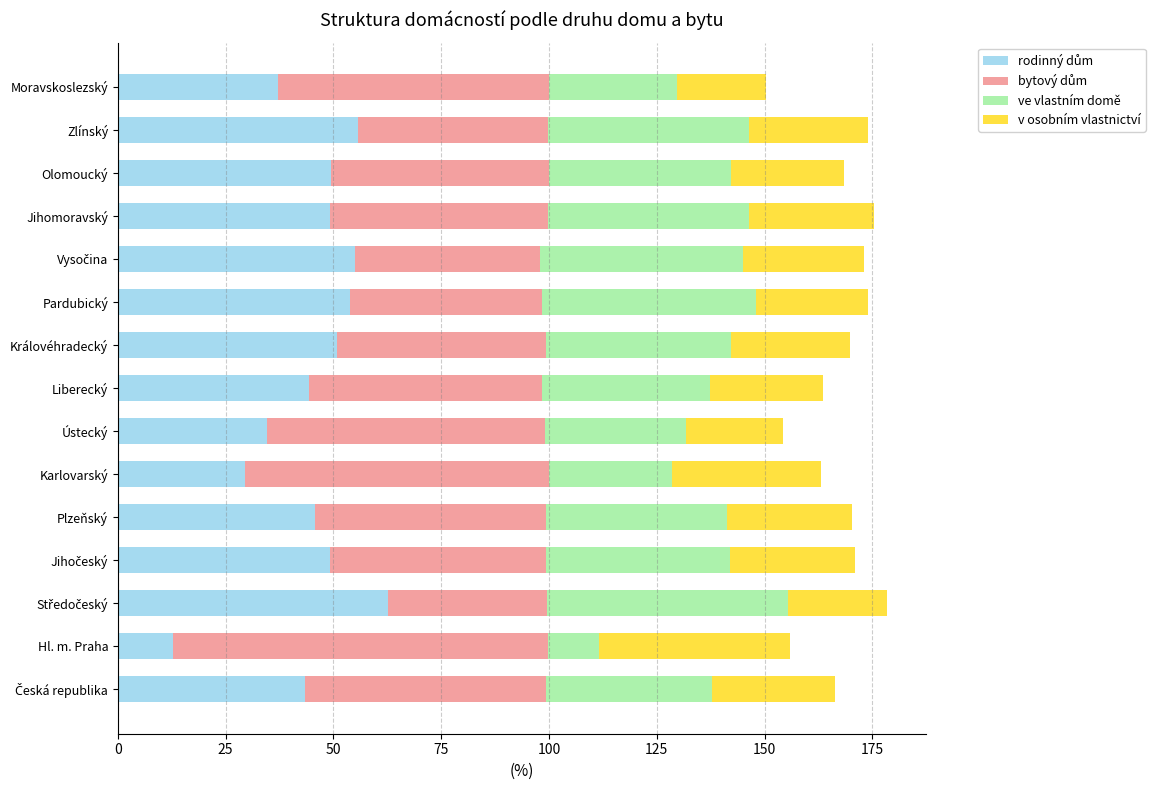

What is the total value across all series at Olomoucký?

168.5